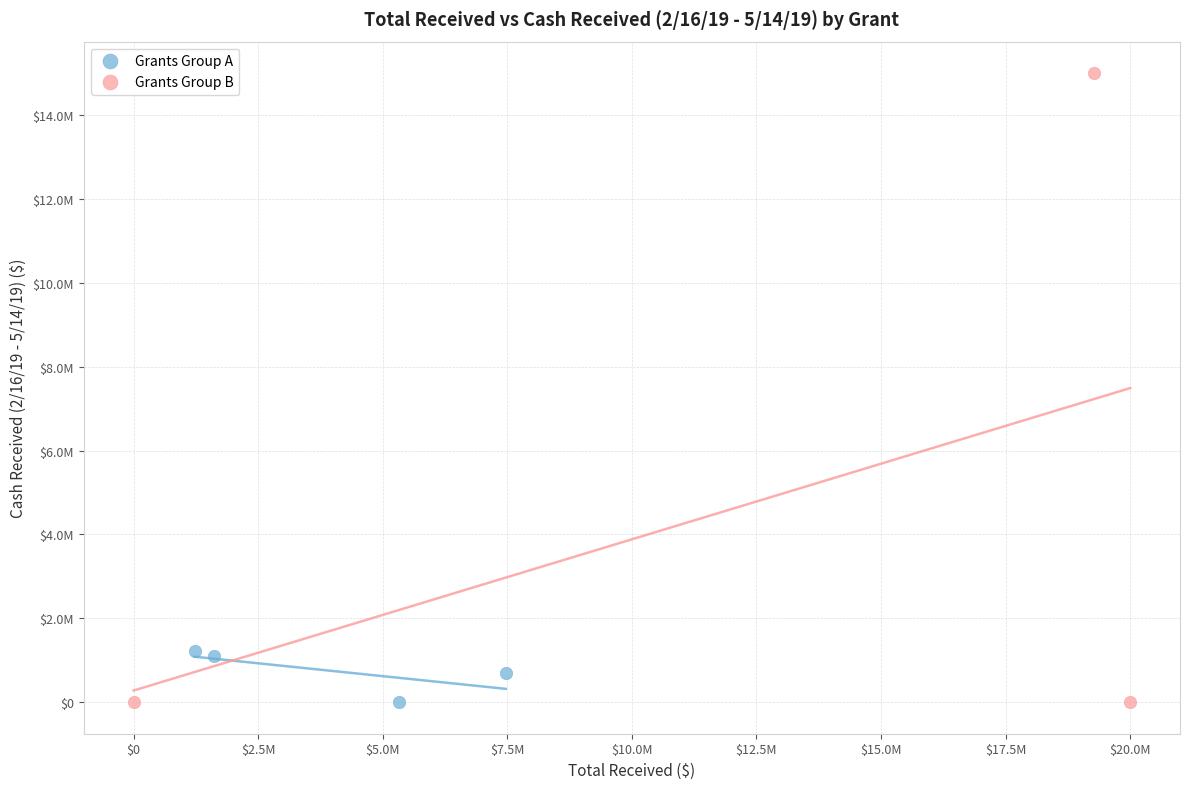

Which series contains the highest Y value?

Grants Group B